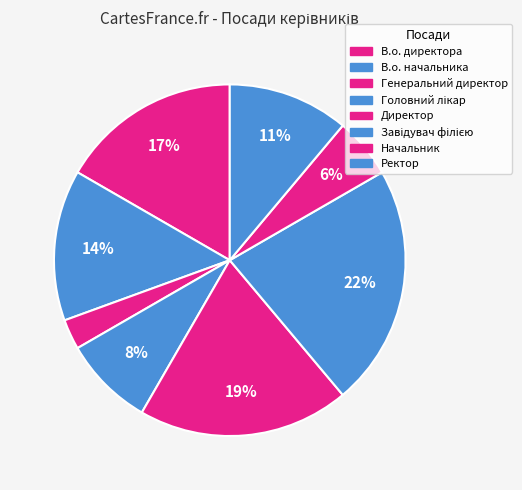

Count the number of slices in the pie.

8